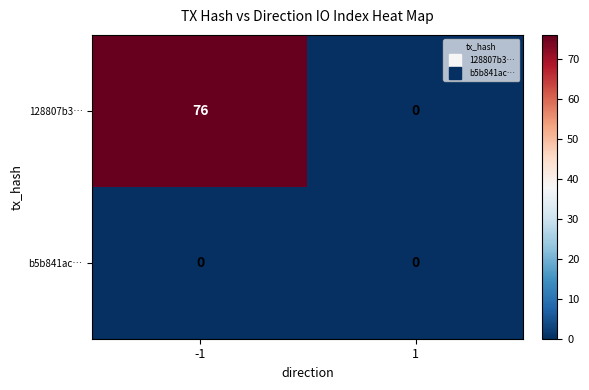

What is the total value across all series at -1?

76